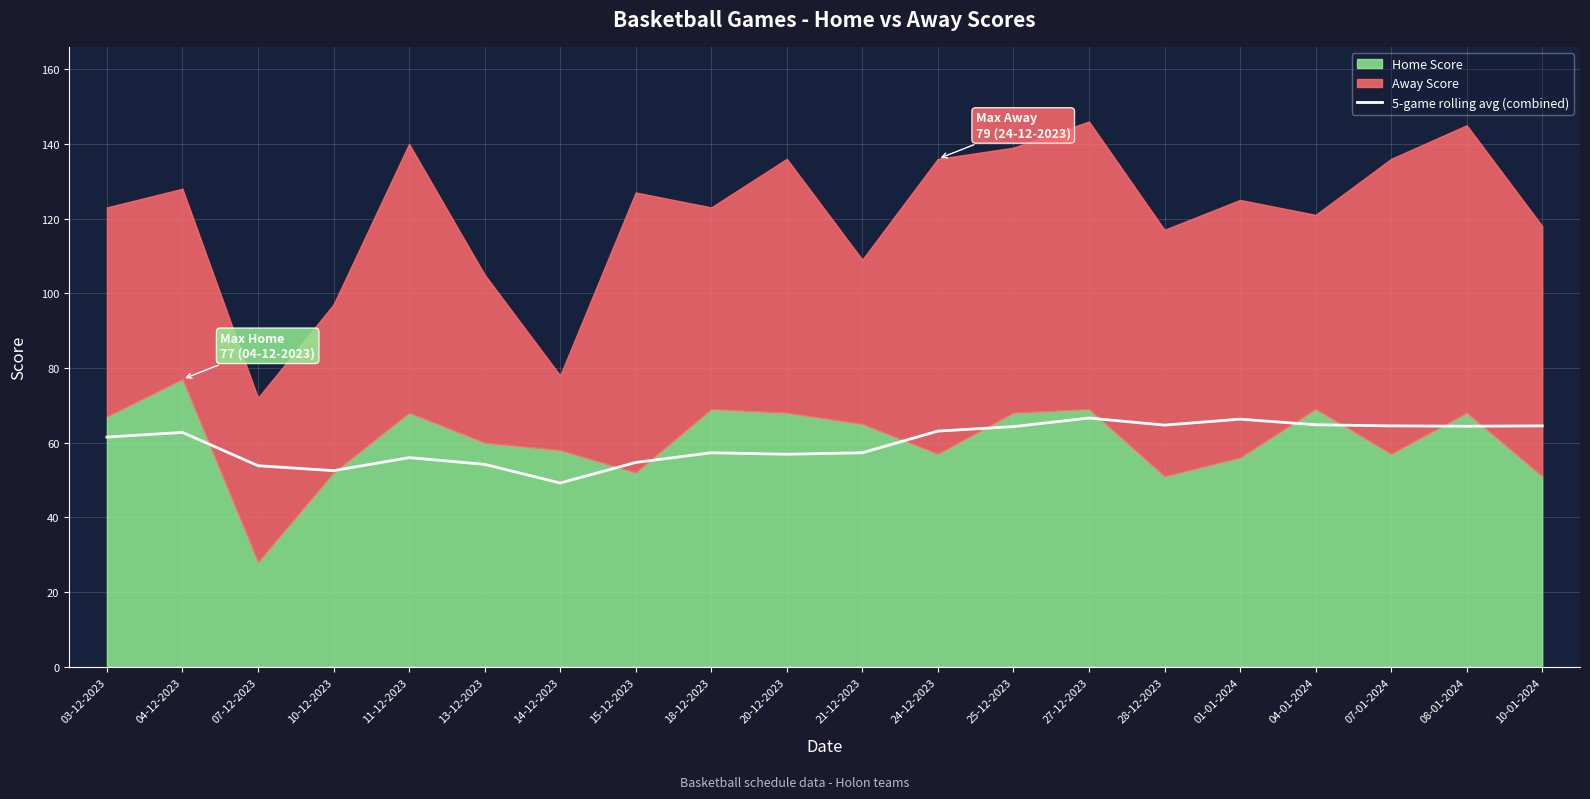

Where is the data nearest to the value 57?

20-12-2023